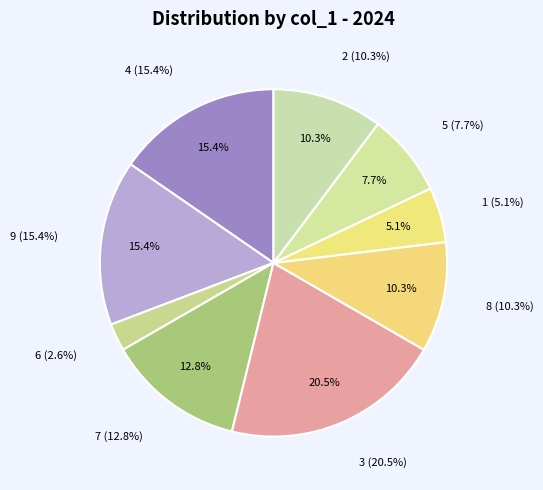

True or false: 6 accounts for 11% of the total.

False